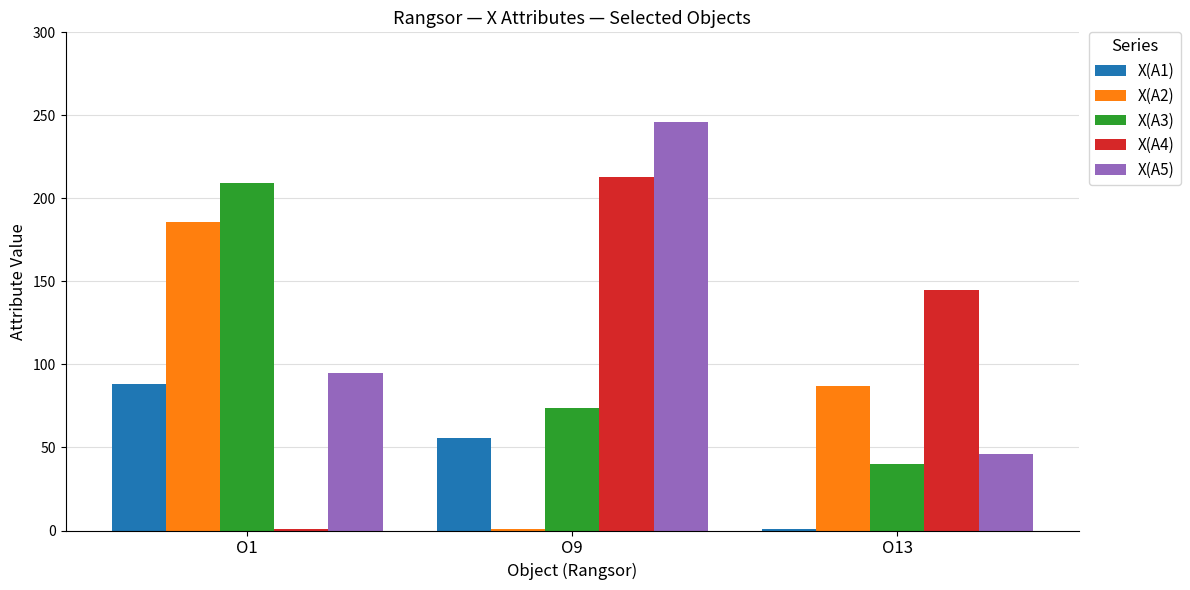

What is the value of the X(A1) bar at the 2nd from the left?

56